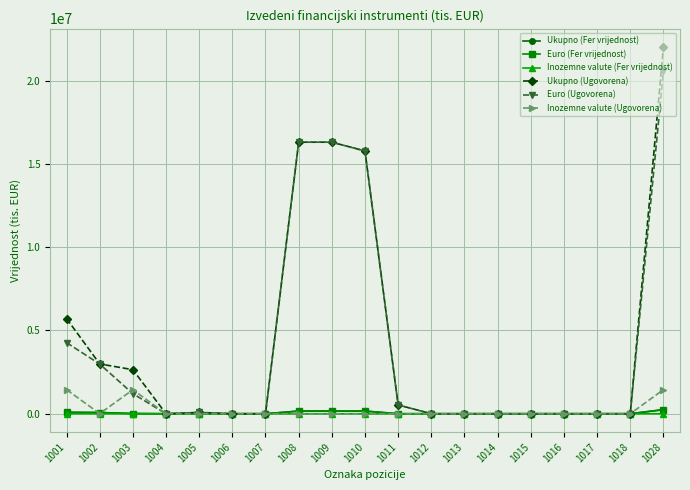

At which category is the sum across all series the highest?

1028